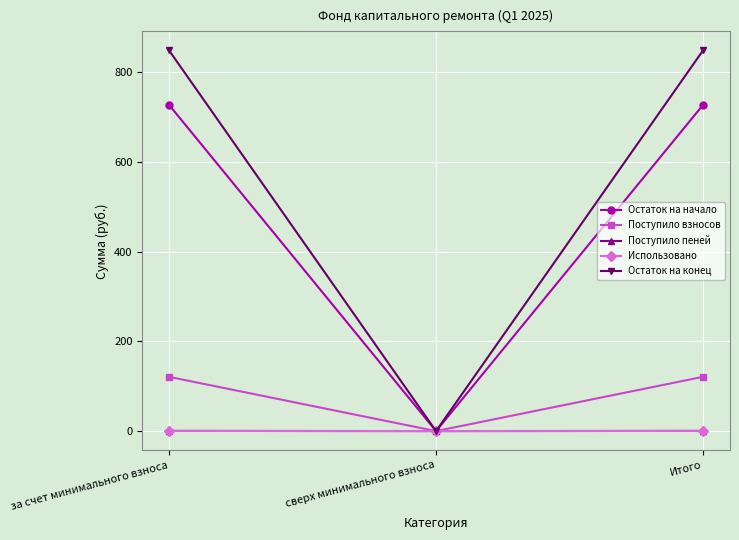

Is it true that Остаток на конец equals 848.7 at Итого?

True